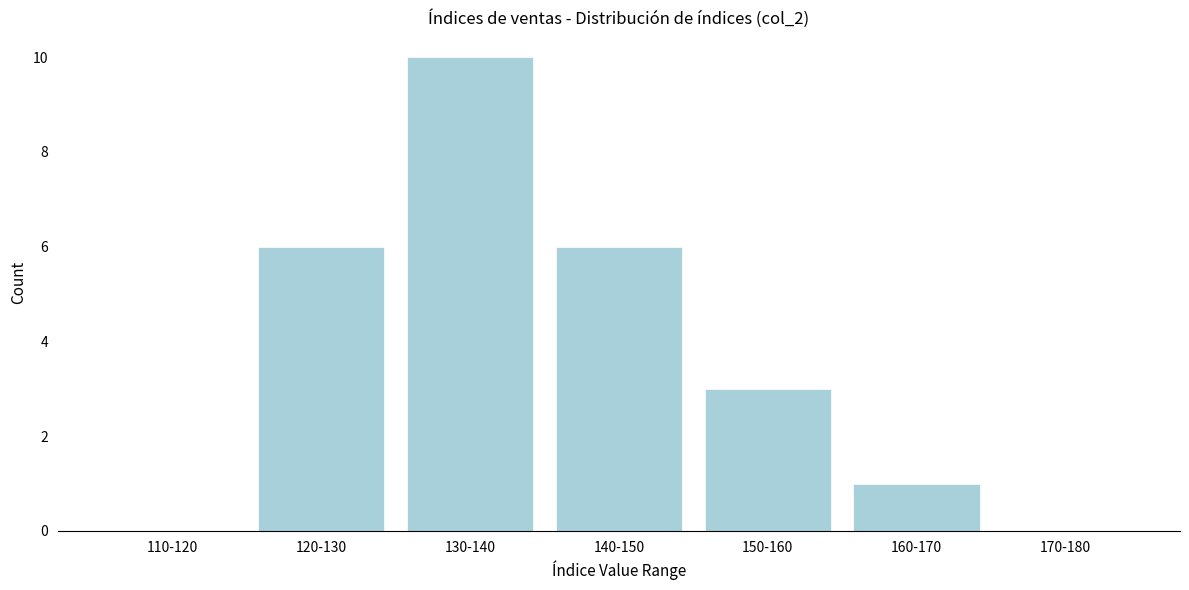

Reading left to right, transcribe all the data shown in this chart.

110-120=0	120-130=6	130-140=10	140-150=6	150-160=3	160-170=1	170-180=0